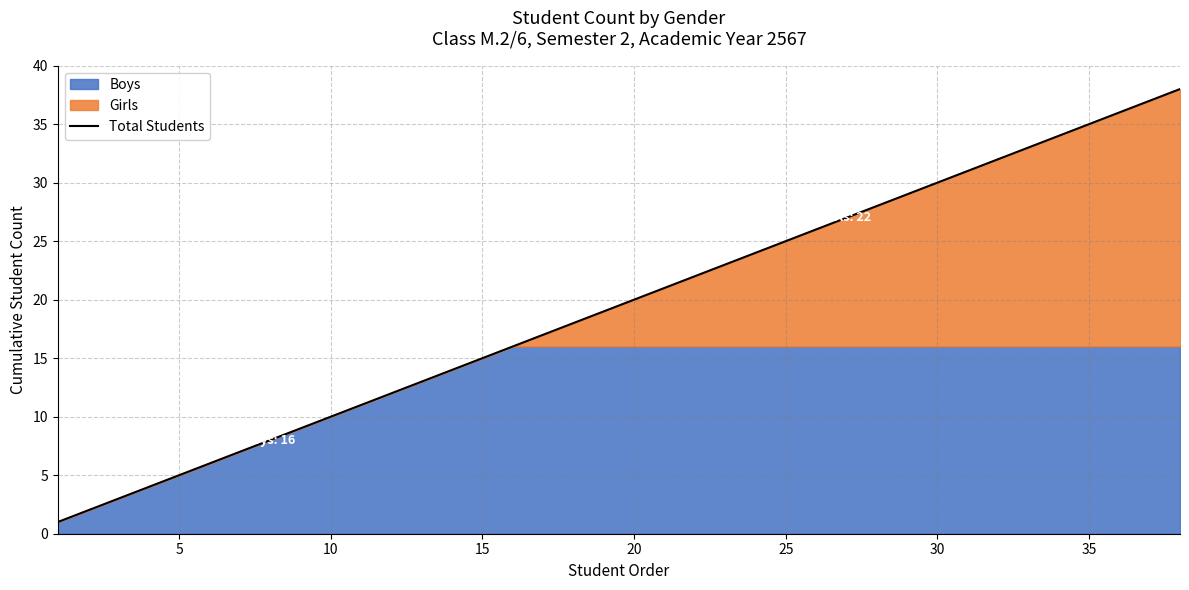

The Total Students series shows 30 at 30. True or false?

True